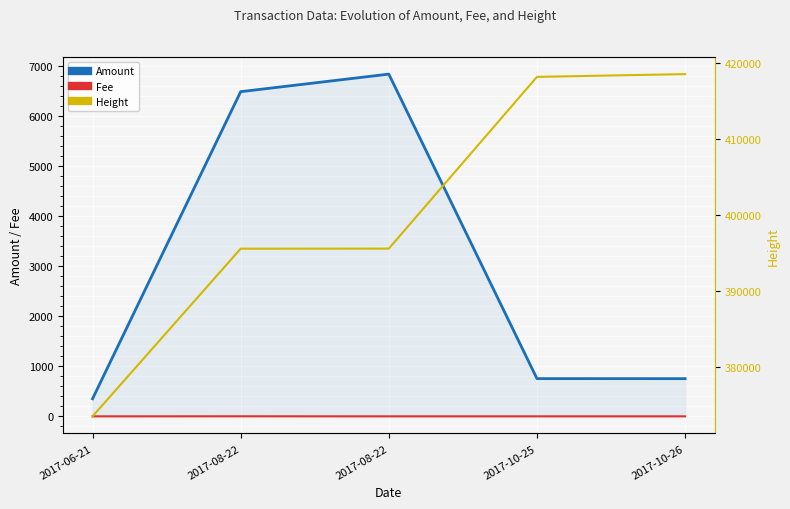

List the labels in order of Fee value, largest first.

2017-08-22, 2017-06-21, 2017-08-22, 2017-10-25, 2017-10-26